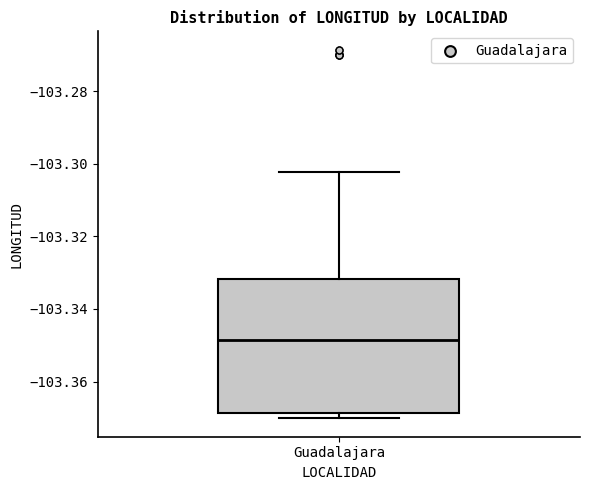

Where does the upper whisker of the box for Guadalajara end on the y-axis? The values are not printed on the chart, so give them approximately, as read against the axis.

-103.302